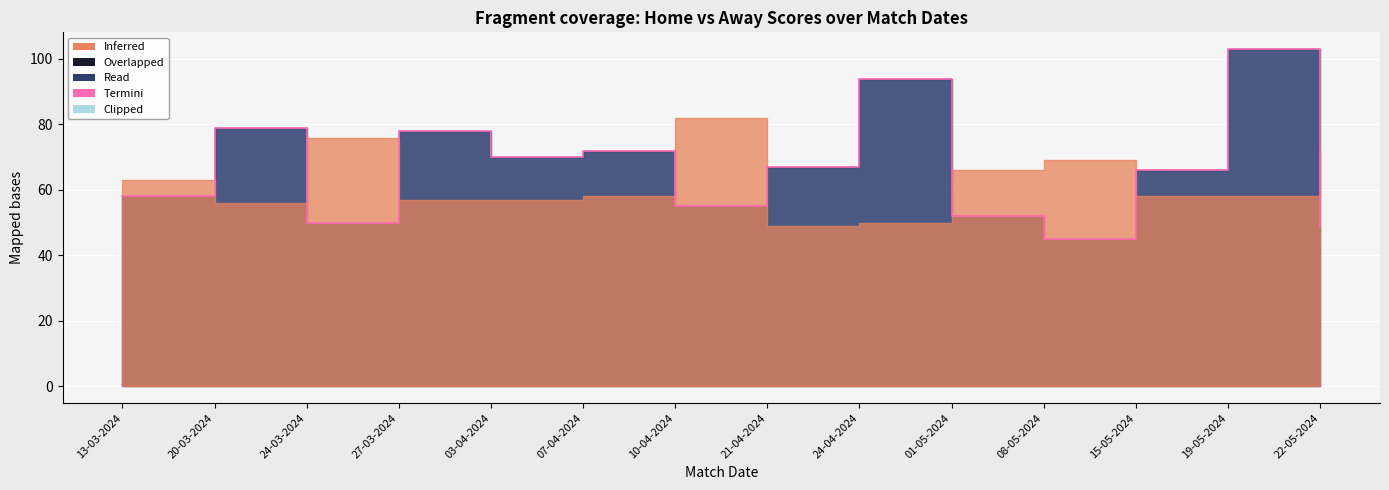

What is the change in value from 24-04-2024 to 22-05-2024?

-45